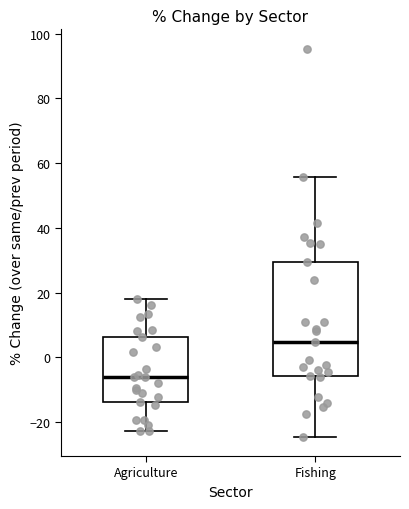

Which box's median line is the highest?

Fishing